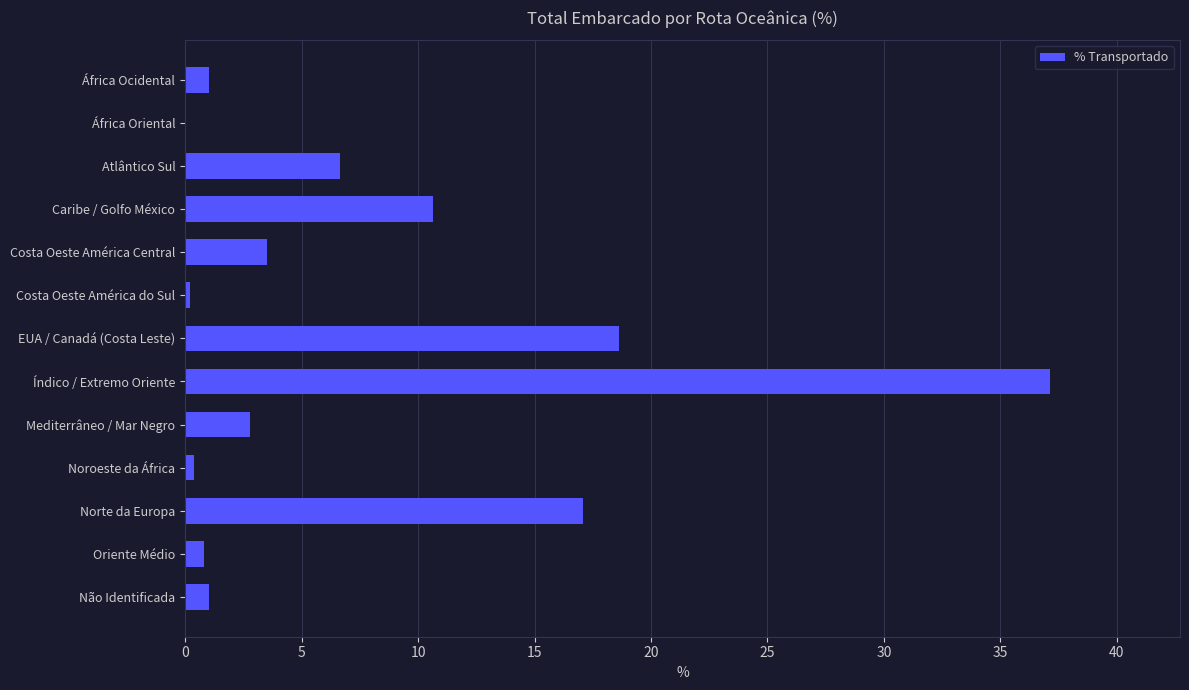

What is the maximum value shown in the chart?

37.1